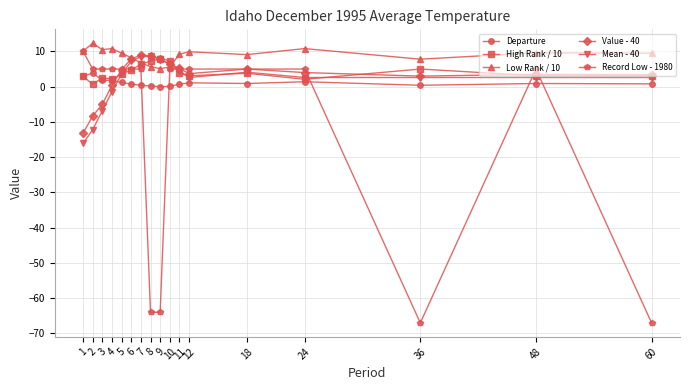

True or false: Low Rank / 10 and Departure intersect in this chart.

False